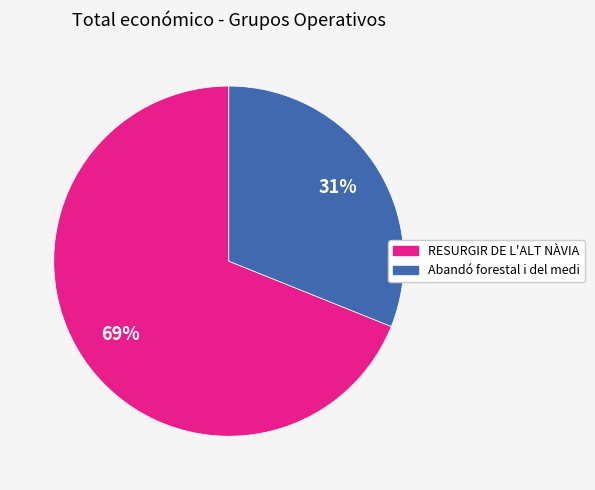

What is the smallest slice in the pie chart?

Abandó forestal i del medi